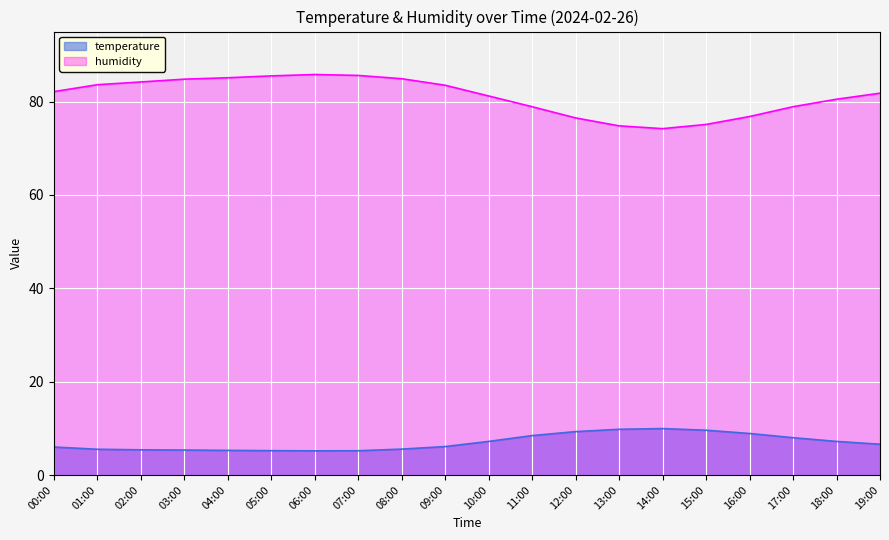

At which category is the sum across all series the highest?

06:00